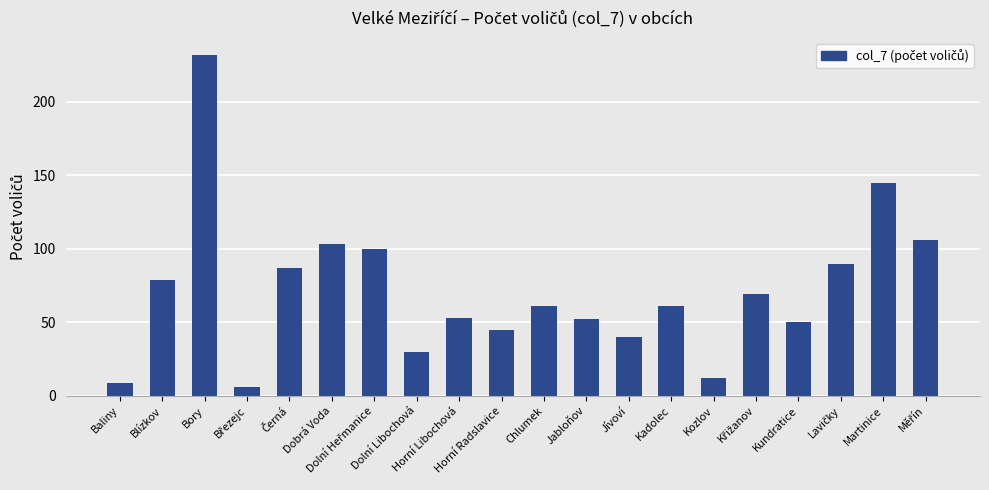

How many series are shown in this chart?

1